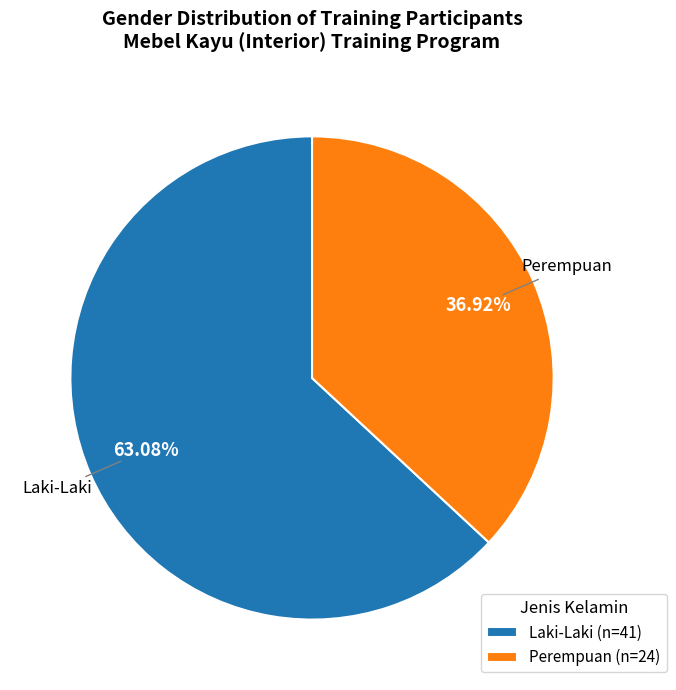

Which has a higher value, Perempuan (n=24) or Laki-Laki (n=41)?

Laki-Laki (n=41)